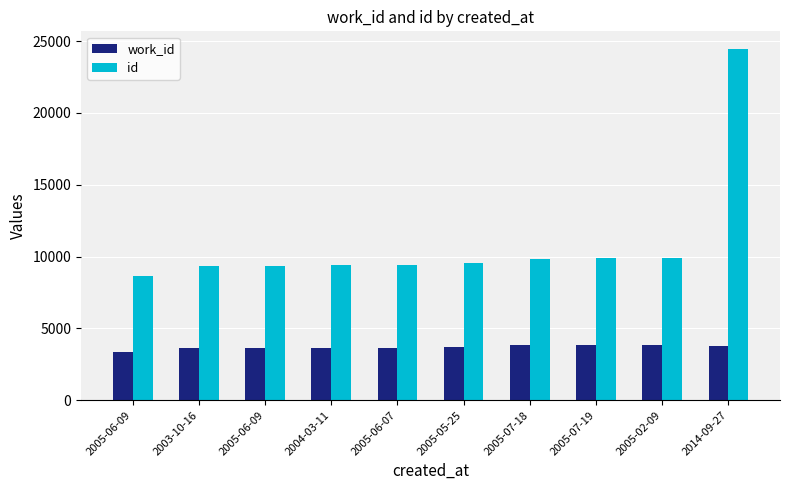

Are the bars grouped side by side (vs. stacked)?

Yes